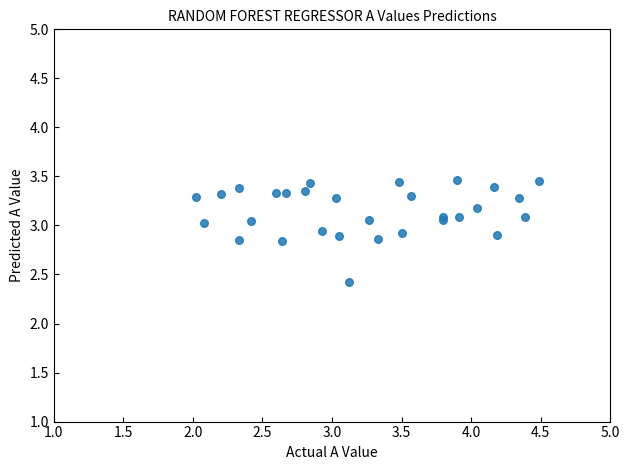

What Y value in the scatter plot is closest to 2?

2.4